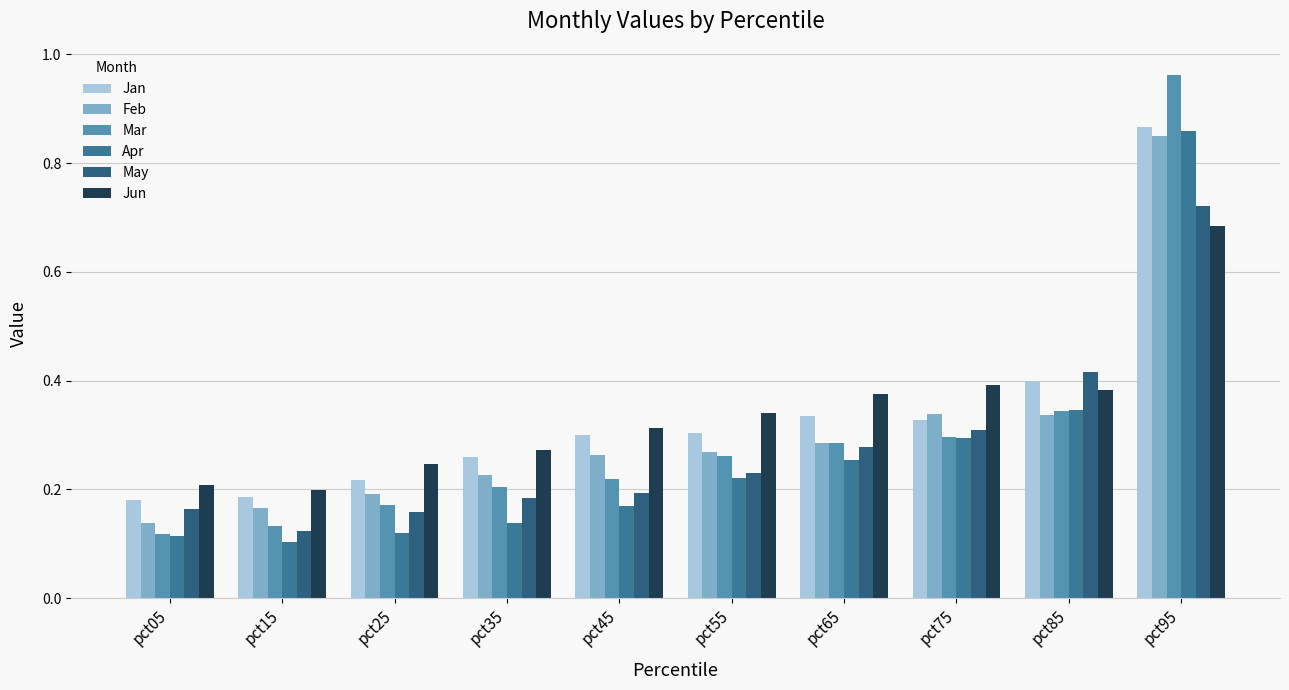

Rank the series by their maximum value, from highest to lowest.

Mar, Jan, Apr, Feb, May, Jun